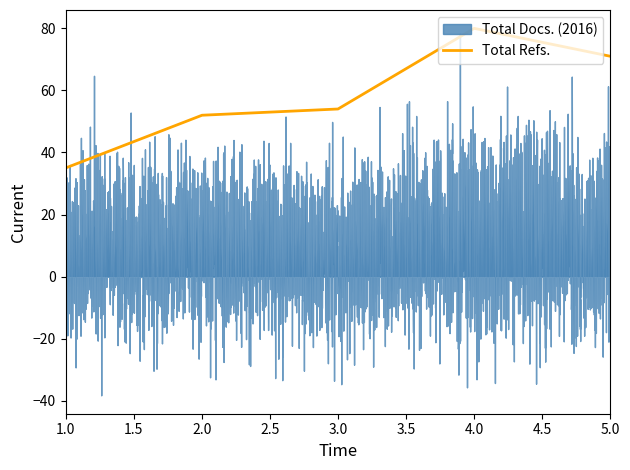

What is the minimum value for Total Refs.?

35.0